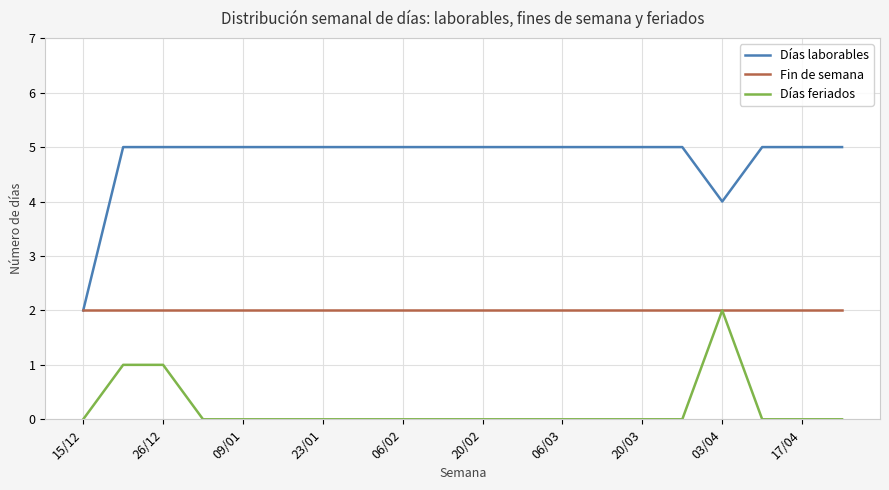

Which series has the largest total across all categories?

Días laborables